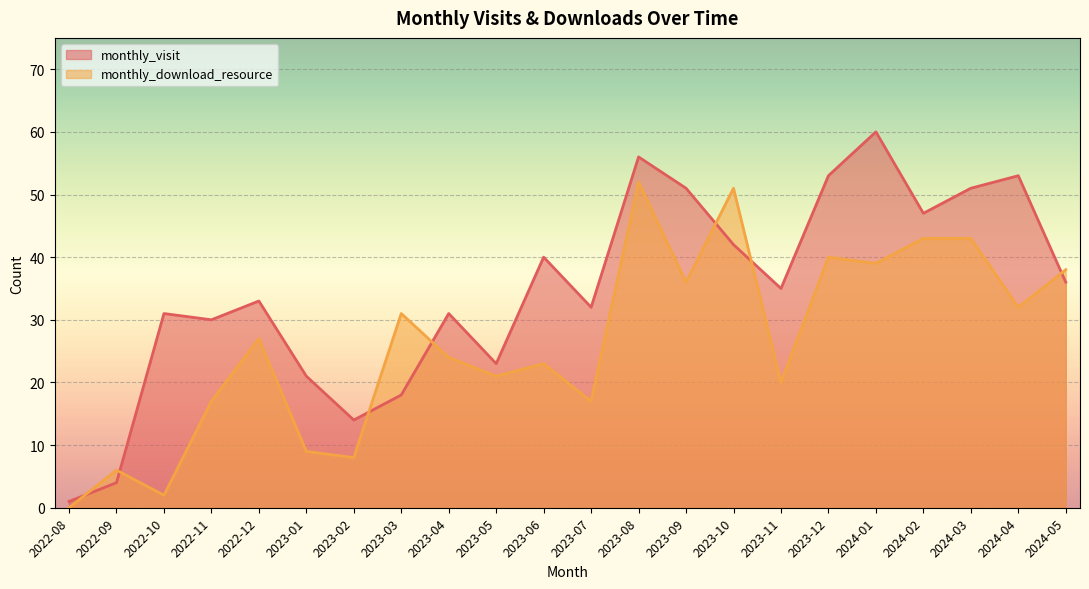

The value of monthly_download_resource at 2023-06 is 23. True or false?

True